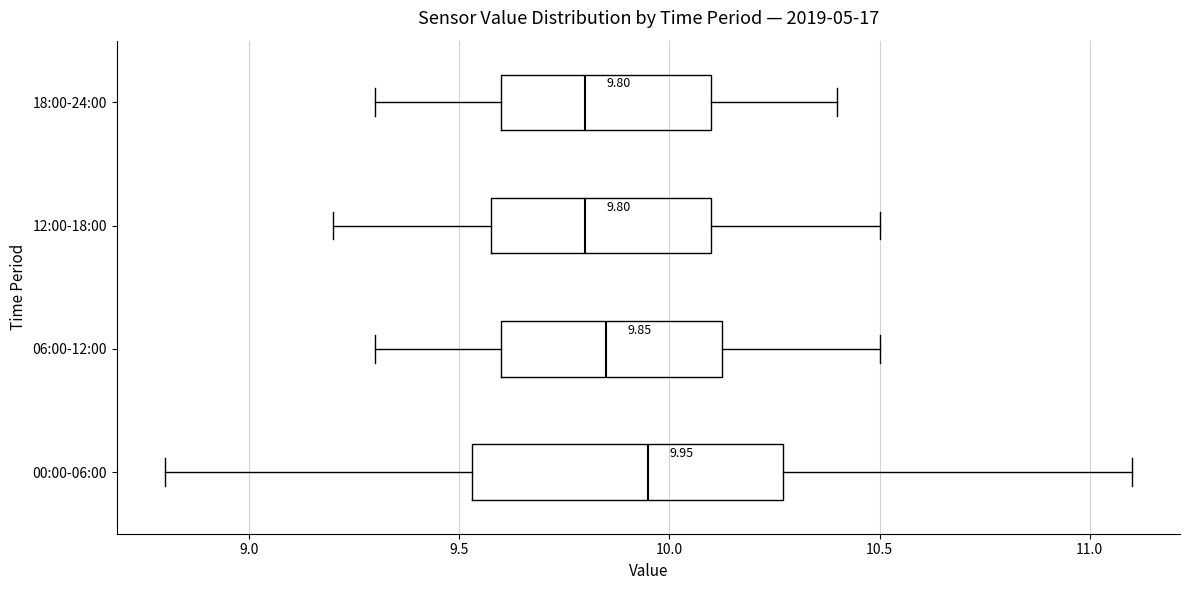

Which box is the widest, from its left edge to its right edge?

00:00-06:00